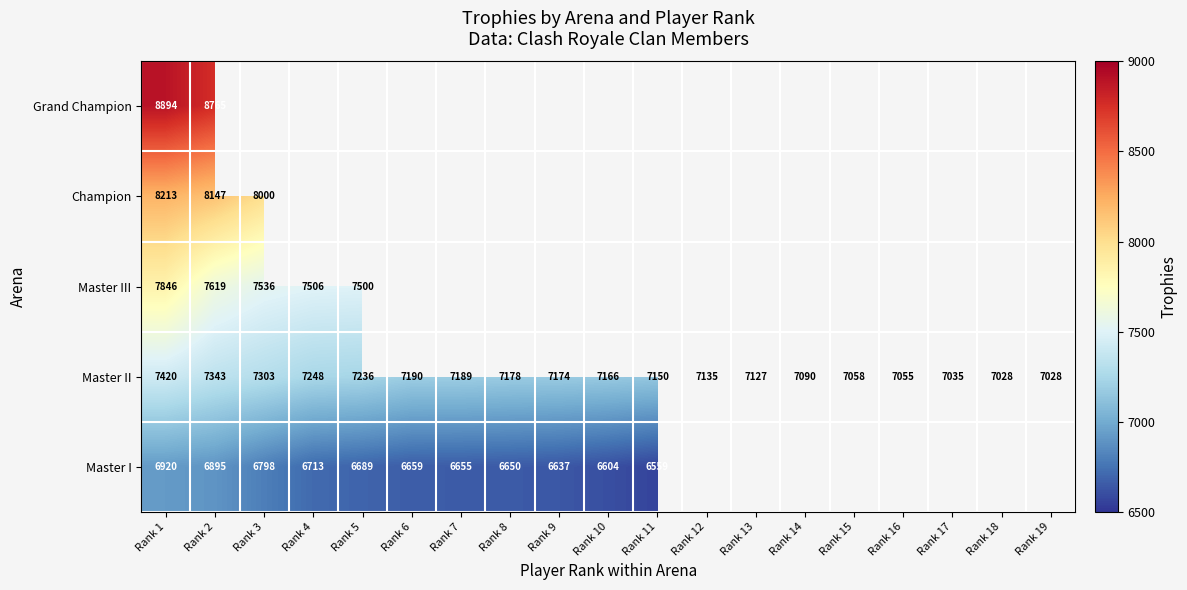

What is the maximum value for Master II?

7420